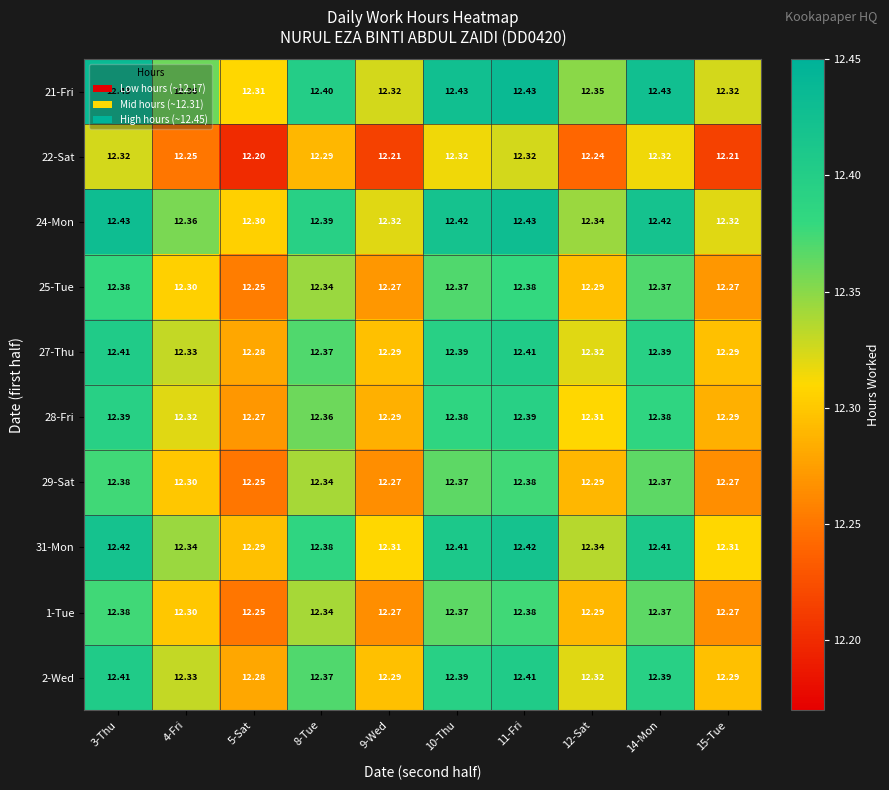

Is the value of 1-Tue at 3-Thu greater than the value of 2-Wed at 15-Tue?

Yes